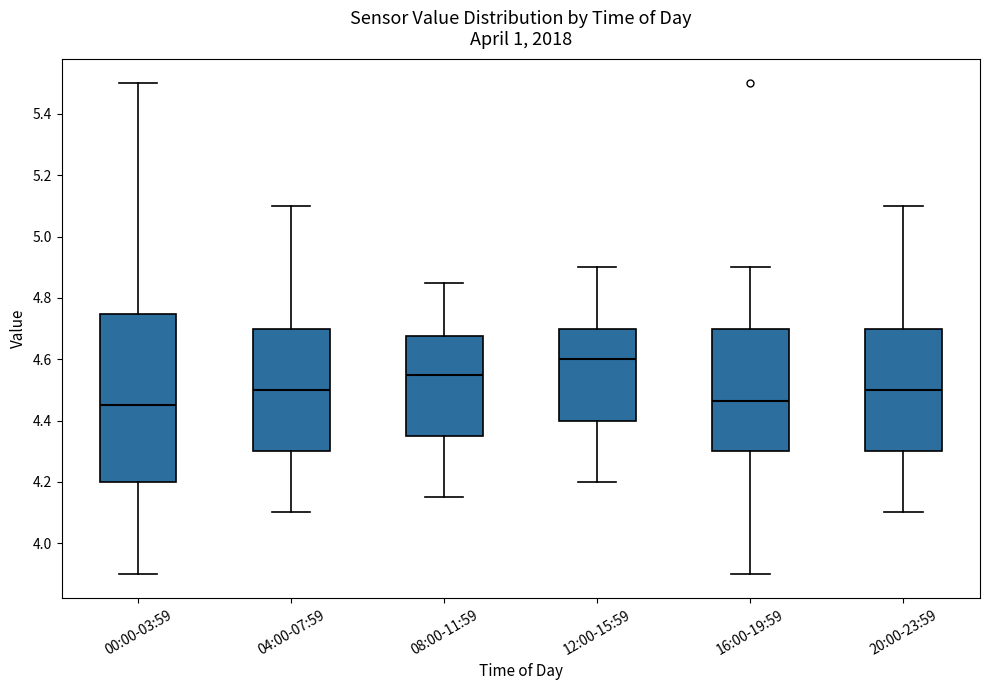

Where is the upper edge of the box for 16:00-19:59 on the y-axis? The values are not printed on the chart, so give them approximately, as read against the axis.

4.70